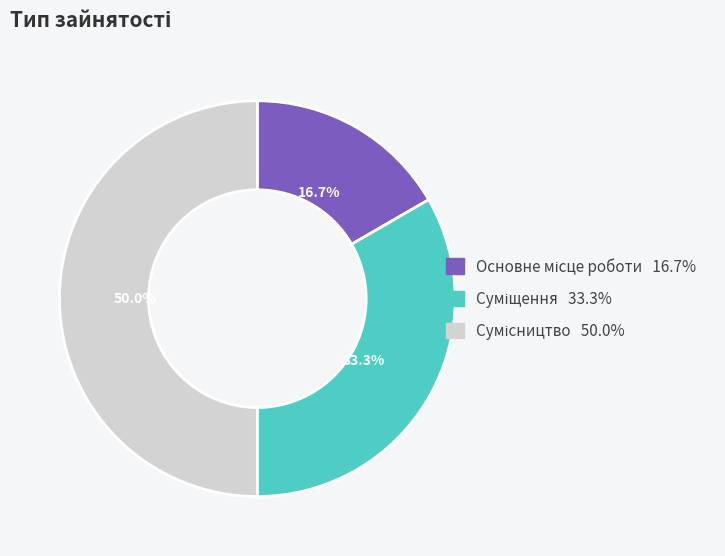

Rank the categories by value from lowest to highest.

Основне місце роботи, Суміщення, Сумісництво